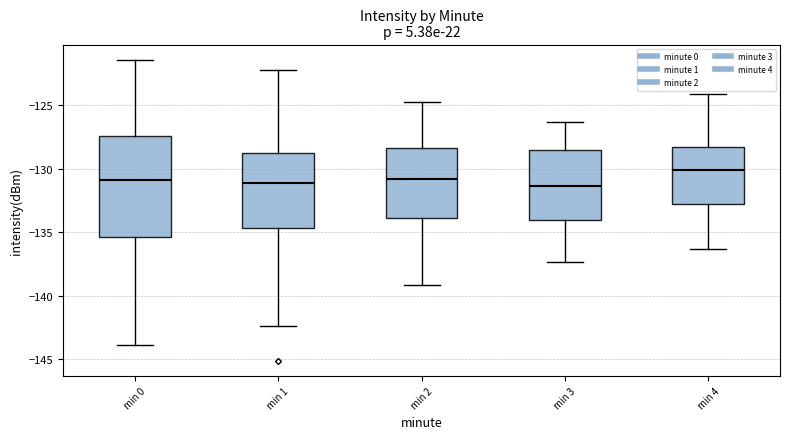

Where does the upper whisker of the box for min 1 end on the y-axis? The values are not printed on the chart, so give them approximately, as read against the axis.

-122.0